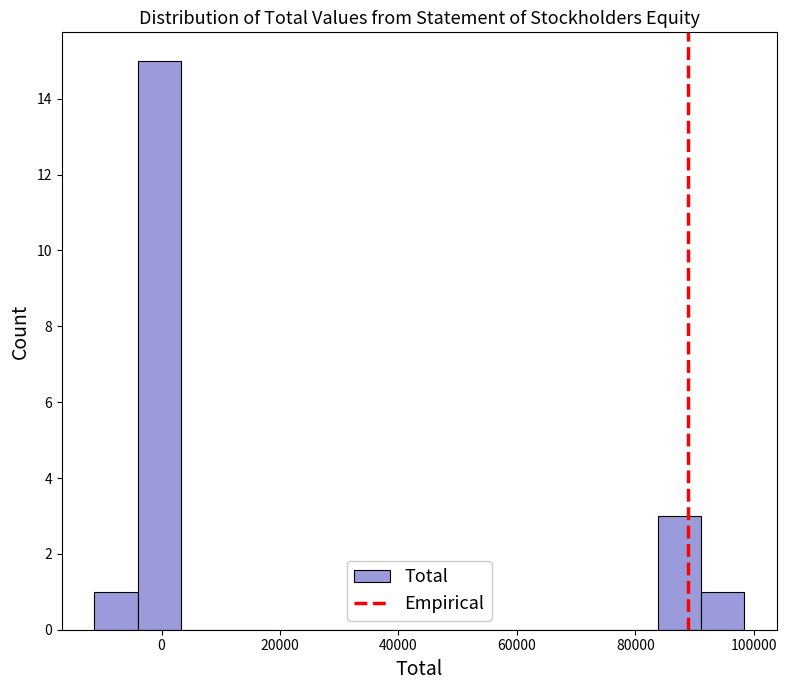

Read against the x-axis, roughly where is the centre of the tallest bar?

0